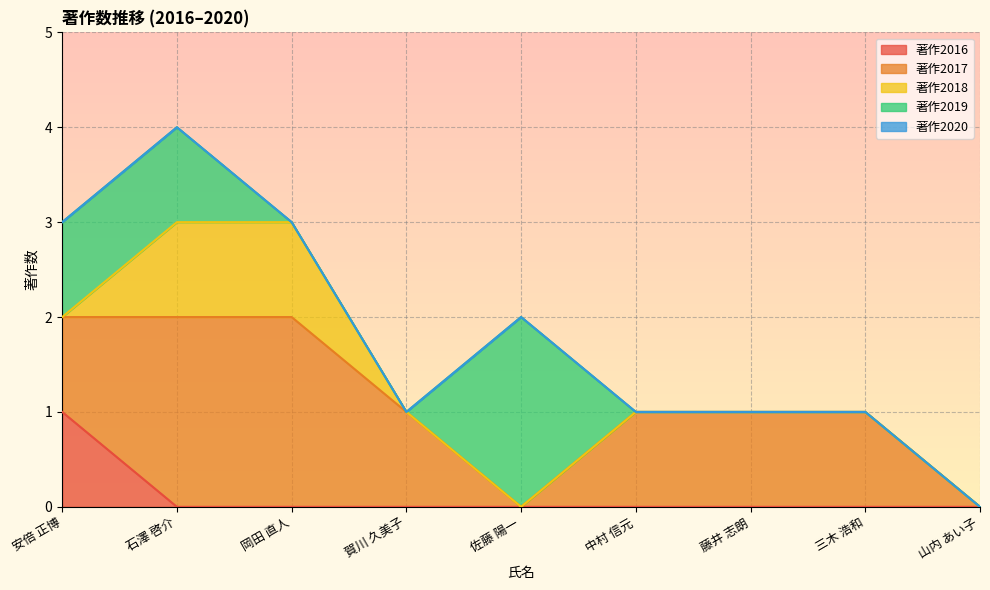

List the labels in order of 著作2017 value, smallest first.

佐藤 陽一, 山内 あい子, 安倍 正博, 賀川 久美子, 中村 信元, 藤井 志朗, 三木 浩和, 石澤 啓介, 岡田 直人